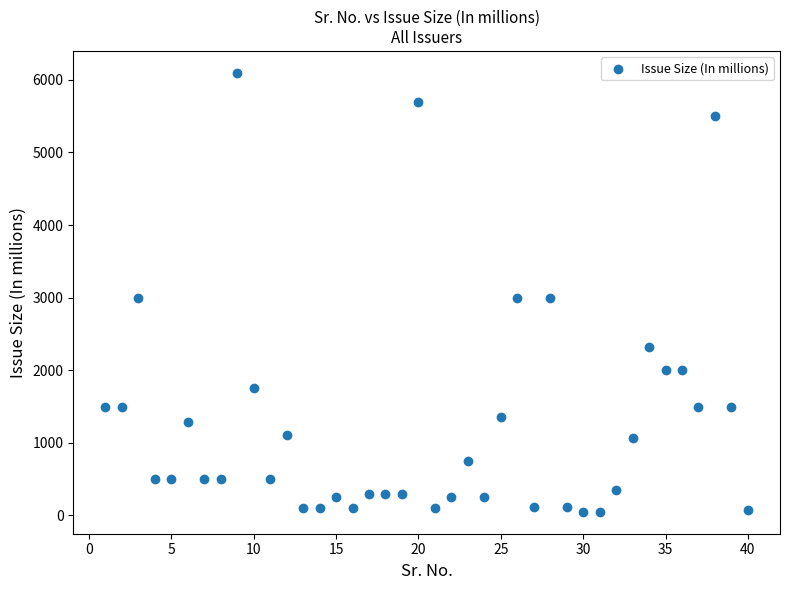

What is the range of X values (max minus min)?

39